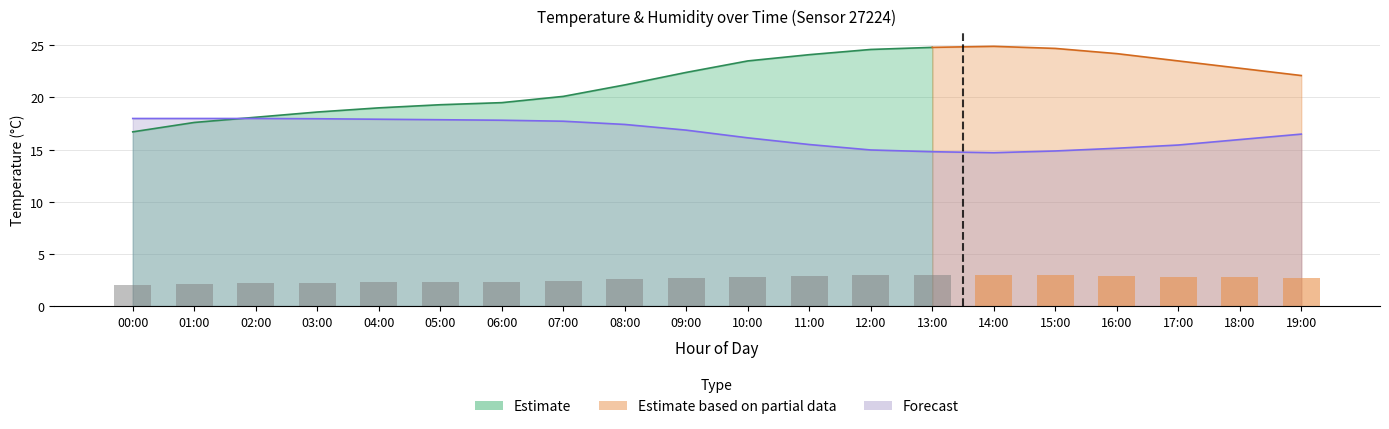

Is it true that the value at 15:00 is 14.9?

True